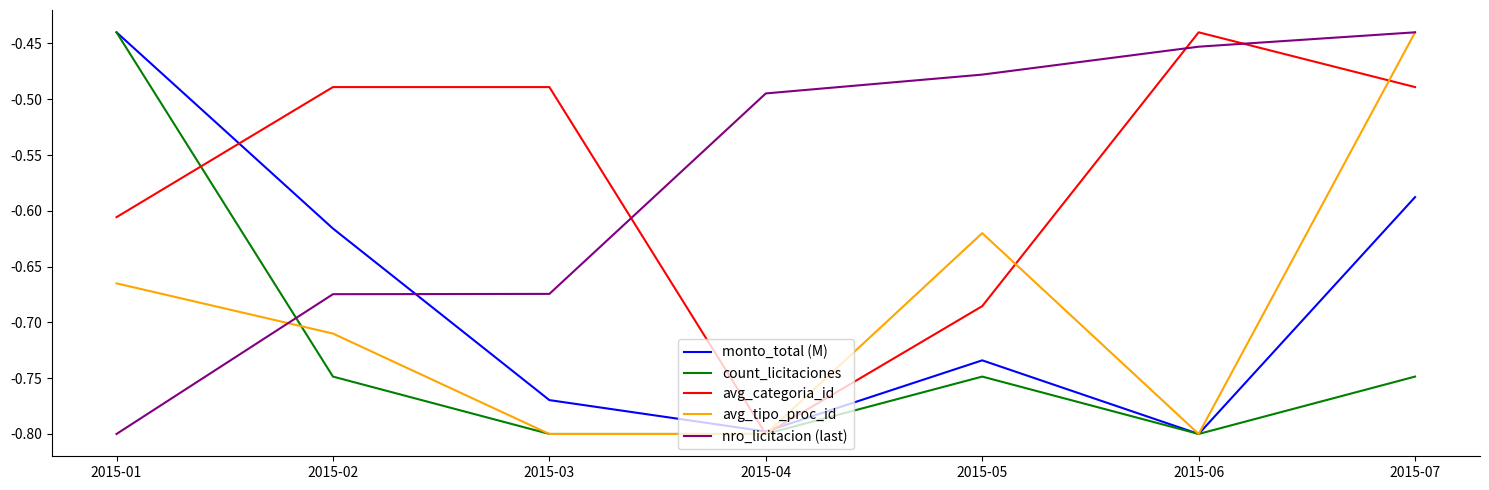

The value of avg_tipo_proc_id at 2015-05 is -1.0. True or false?

False